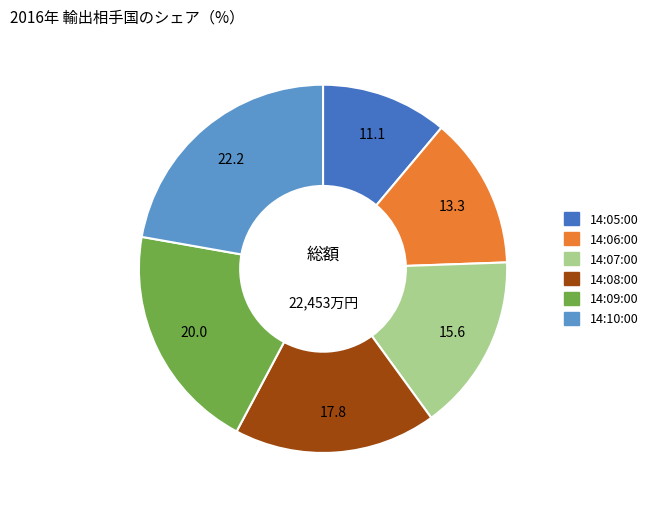

Is it true that 14:10:00 is 28% of the pie?

False